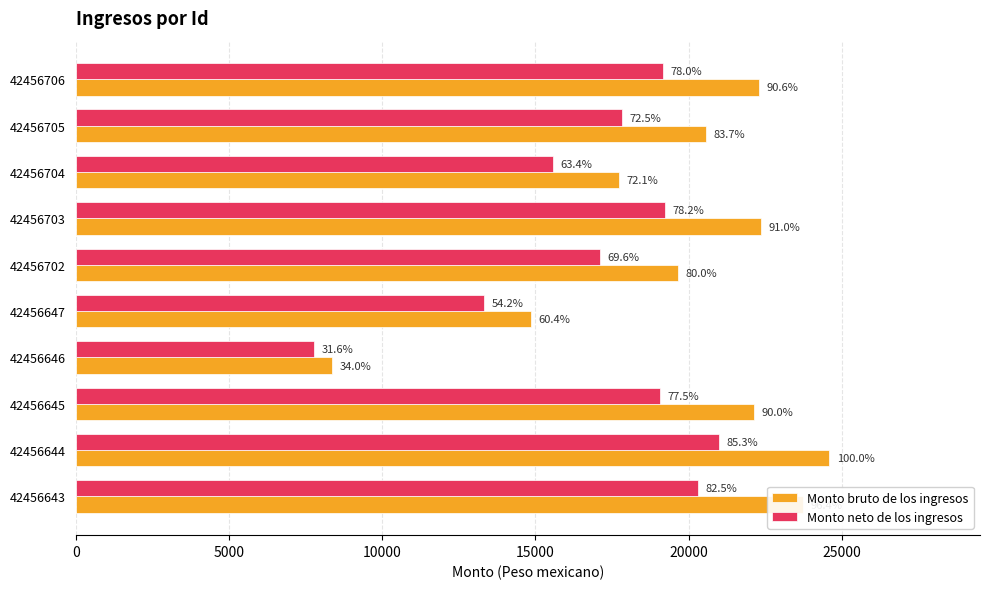

What are all the series names shown in the legend?

Monto bruto de los ingresos, Monto neto de los ingresos